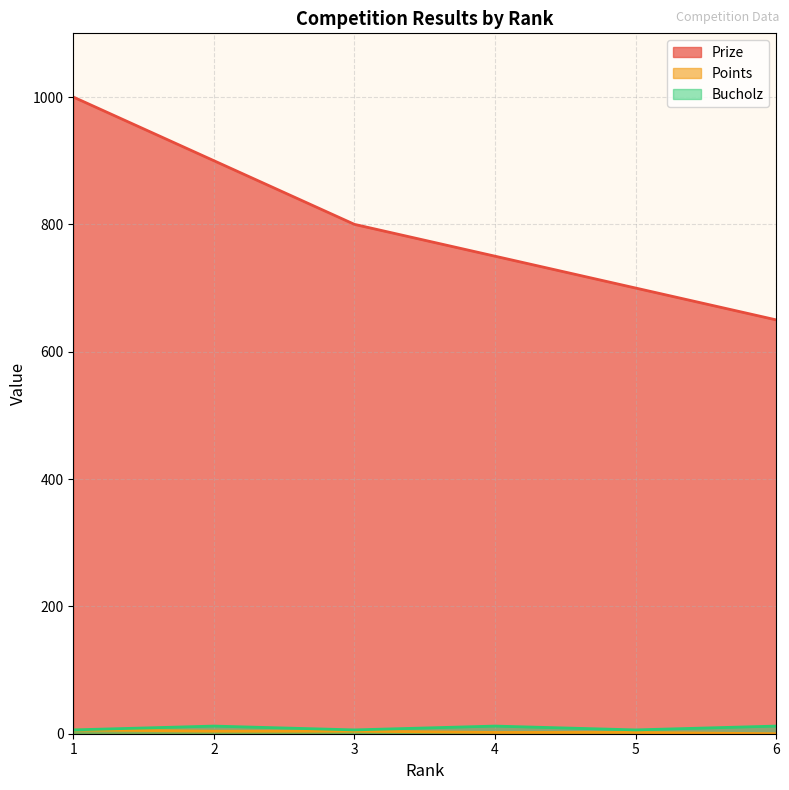

What is the difference between the highest and lowest values at 1?

994